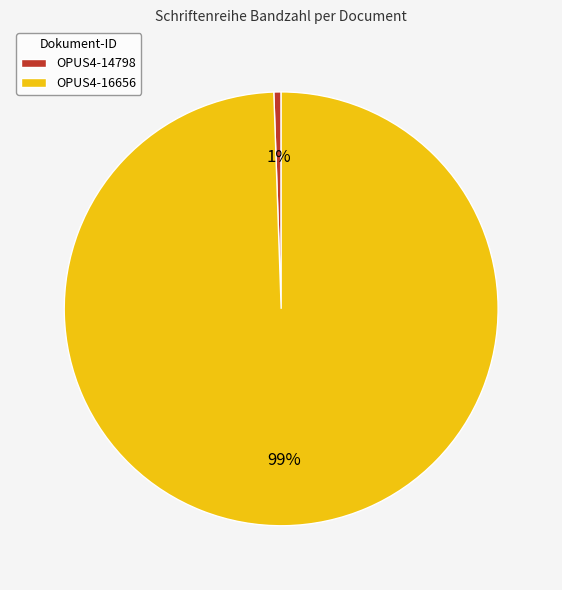

Is there any slice that represents more than half of the pie?

Yes